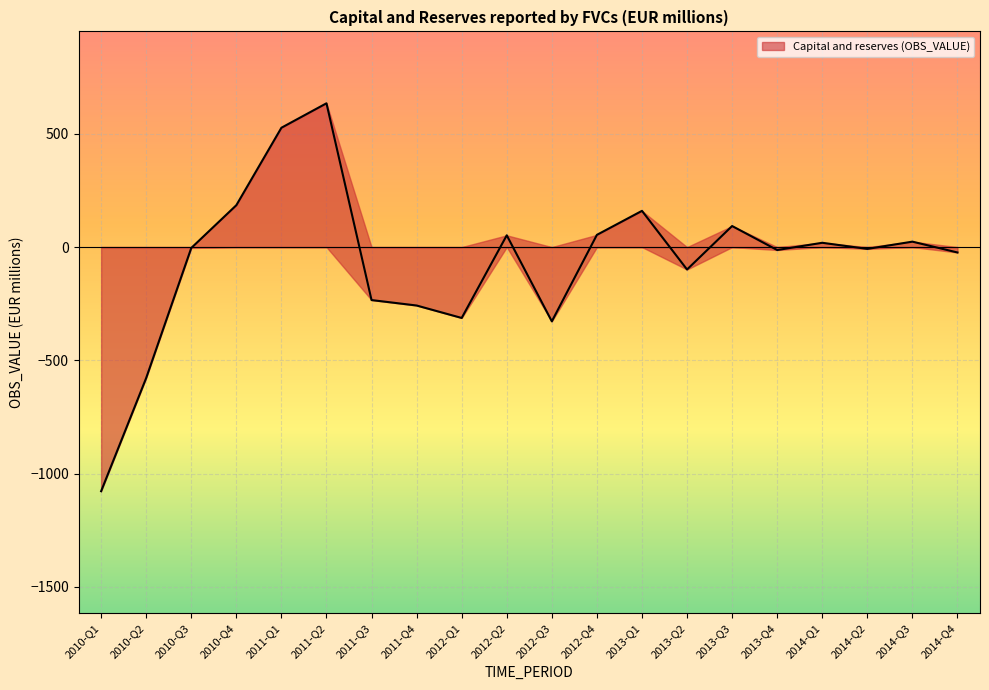

Rank the categories by value from lowest to highest.

2010-Q1, 2010-Q2, 2012-Q3, 2012-Q1, 2011-Q4, 2011-Q3, 2013-Q2, 2014-Q4, 2013-Q4, 2014-Q2, 2010-Q3, 2014-Q1, 2014-Q3, 2012-Q2, 2012-Q4, 2013-Q3, 2013-Q1, 2010-Q4, 2011-Q1, 2011-Q2